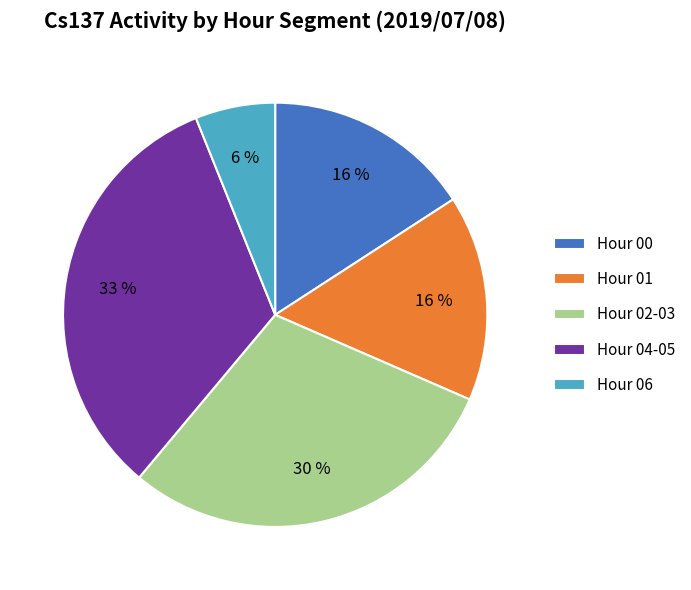

To the nearest percent, what percentage of the pie is Hour 00?

16%